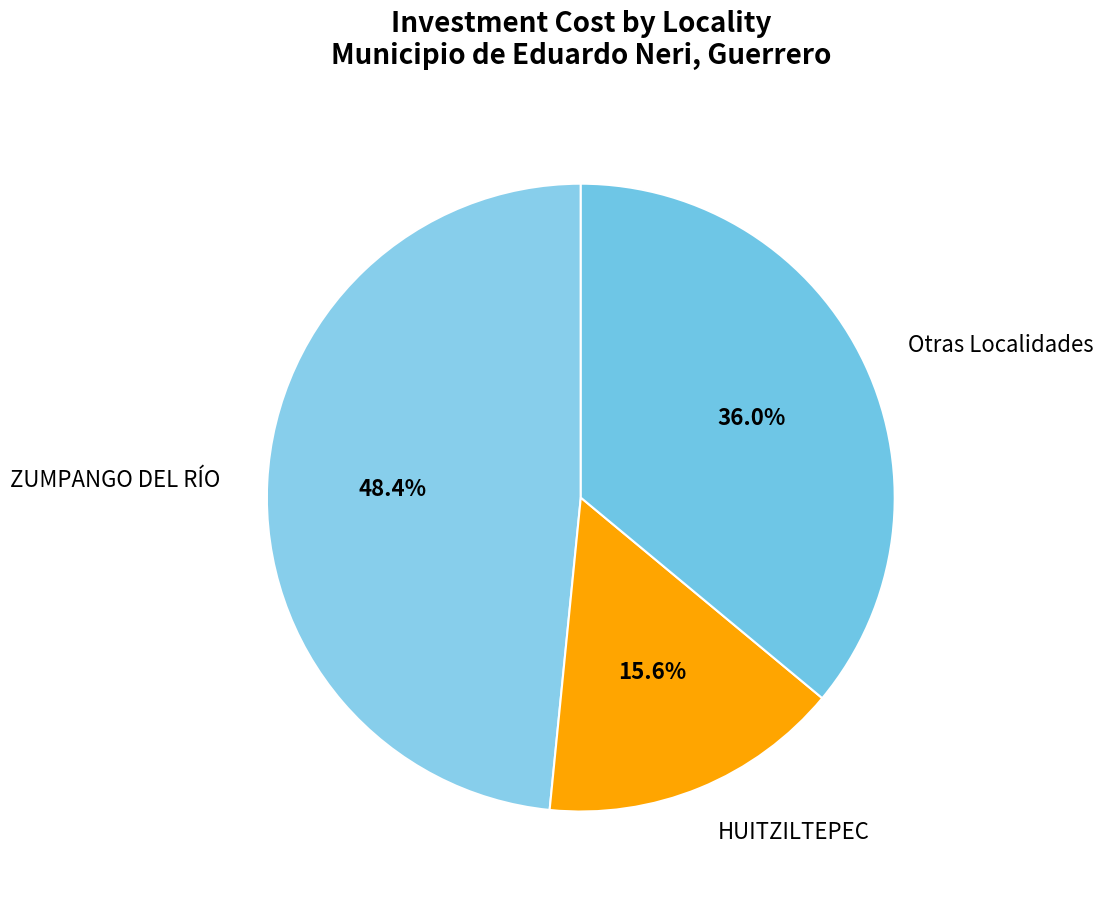

Count the number of slices in the pie.

3